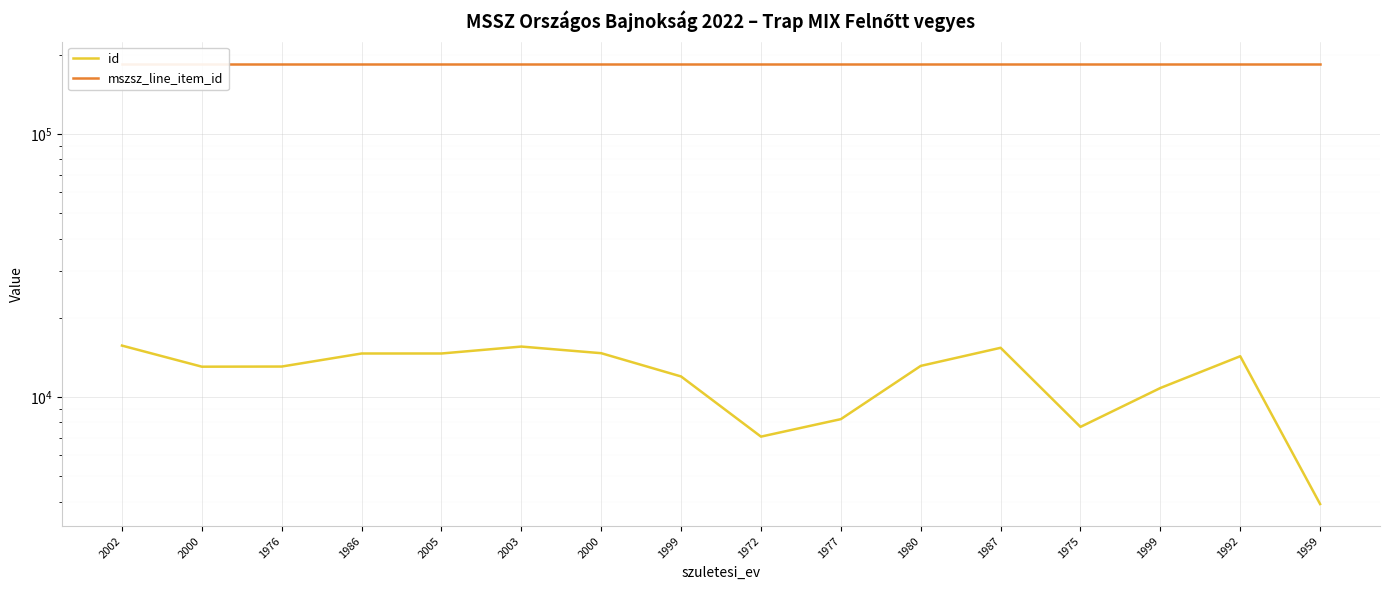

Reading left to right, list all the values displayed in this chart.

id: 2002=15669	2000=13027	1976=13044	1986=14621	2005=14622	2003=15536	2000=14660	1999=11958	1972=7063	1977=8231	1980=13117	1987=15370	1975=7691	1999=10809	1992=14276	1959=3915
mszsz_line_item_id: 2002=184921	2000=184921	1976=184921	1986=184921	2005=184921	2003=184921	2000=184921	1999=184921	1972=184921	1977=184921	1980=184921	1987=184921	1975=184921	1999=184921	1992=184921	1959=184921